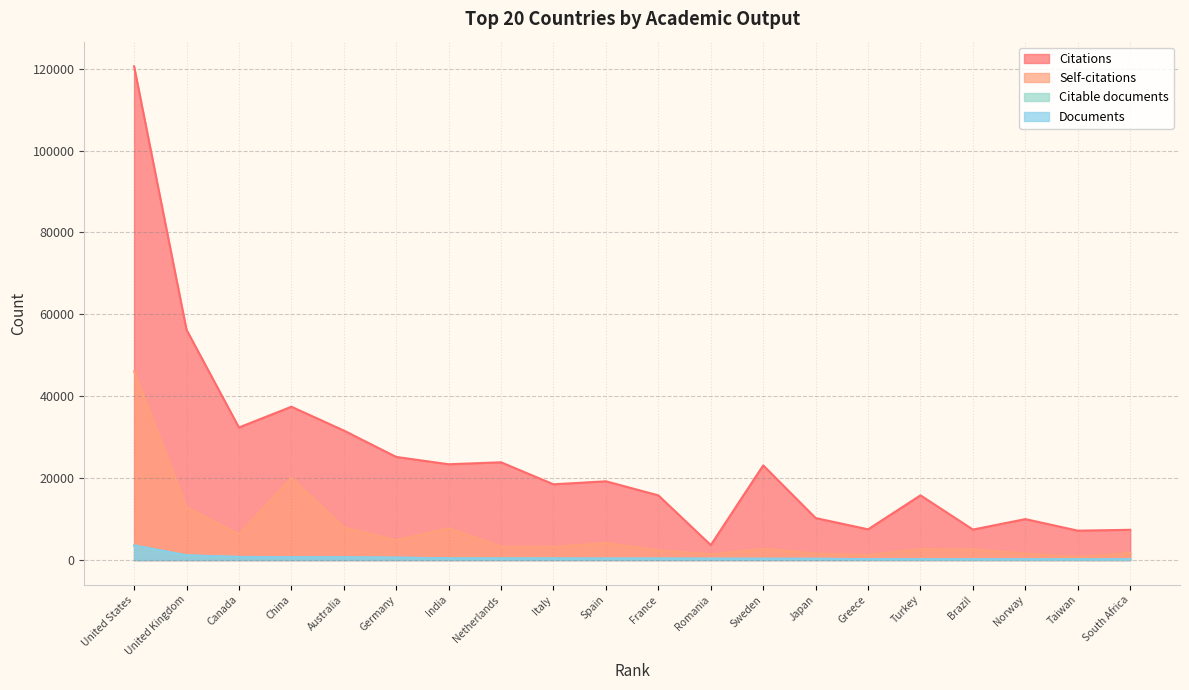

Reading left to right, what are all the values shown in this chart?

Citations: United States=120561	United Kingdom=56231	Canada=32368	China=37433	Australia=31624	Germany=25177	India=23389	Netherlands=23865	Italy=18488	Spain=19225	France=15787	Romania=3651	Sweden=23110	Japan=10244	Greece=7495	Turkey=15795	Brazil=7432	Norway=9989	Taiwan=7171	South Africa=7376
Self-citations: United States=46073	United Kingdom=12826	Canada=6270	China=20045	Australia=7967	Germany=4829	India=7777	Netherlands=3256	Italy=3212	Spain=4149	France=2368	Romania=1408	Sweden=2746	Japan=1555	Greece=1179	Turkey=2678	Brazil=2613	Norway=1571	Taiwan=738	South Africa=1695
Citable documents: United States=3466	United Kingdom=1111	Canada=737	China=696	Australia=666	Germany=557	India=400	Netherlands=399	Italy=388	Spain=348	France=358	Romania=326	Sweden=297	Japan=287	Greece=215	Turkey=211	Brazil=190	Norway=185	Taiwan=182	South Africa=169
Documents: United States=3585	United Kingdom=1161	Canada=759	China=703	Australia=692	Germany=606	India=419	Netherlands=411	Italy=400	Spain=369	France=366	Romania=327	Sweden=312	Japan=302	Greece=220	Turkey=215	Brazil=192	Norway=190	Taiwan=182	South Africa=178